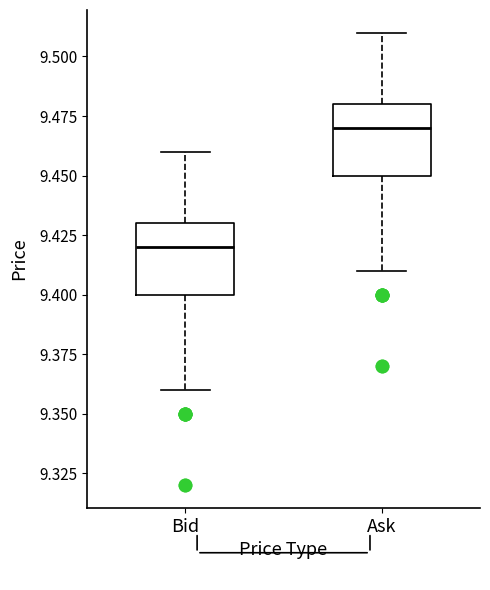

Reading left to right, transcribe this box plot: for each box, give where its median line is, the range the box spans, and where its two whiskers end, as read against the y-axis. The values are not printed on the chart, so give them approximately, as read against the axis.

Bid: median 9.42, box 9.40 to 9.43, whiskers 9.36 to 9.46
Ask: median 9.47, box 9.45 to 9.48, whiskers 9.41 to 9.51